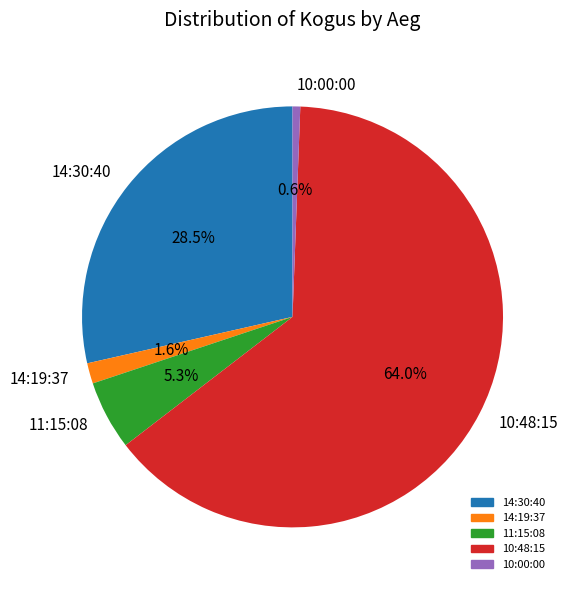

To the nearest percent, what is the difference between the 10:00:00 and 14:30:40 slice percentages?

28%